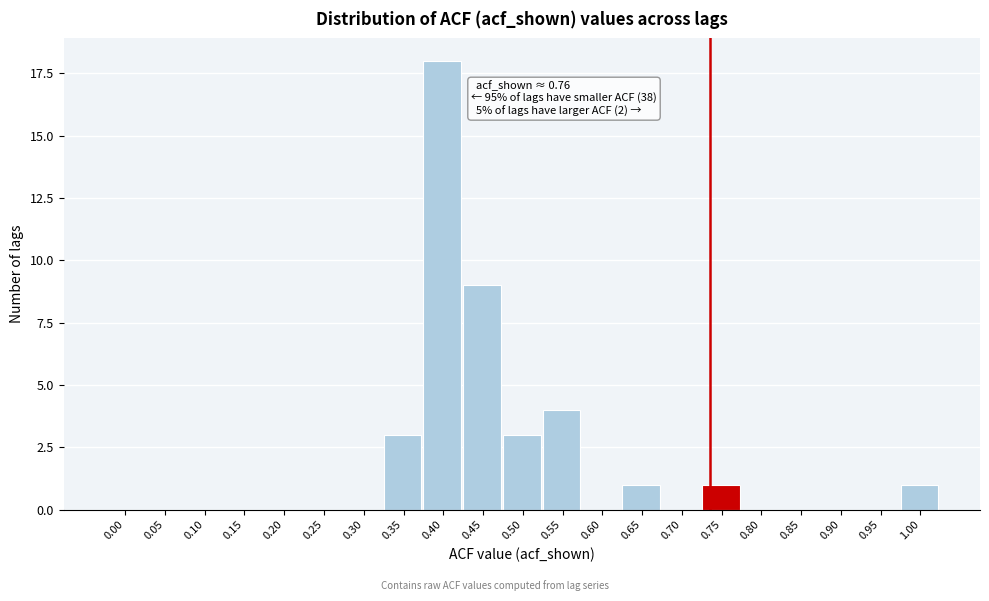

Reading left to right, list all the values displayed in this chart.

0.00=0	0.05=0	0.10=0	0.15=0	0.20=0	0.25=0	0.30=0	0.35=3	0.40=18	0.45=9	0.50=3	0.55=4	0.60=0	0.65=1	0.70=0	0.75=1	0.80=0	0.85=0	0.90=0	0.95=0	1.00=1